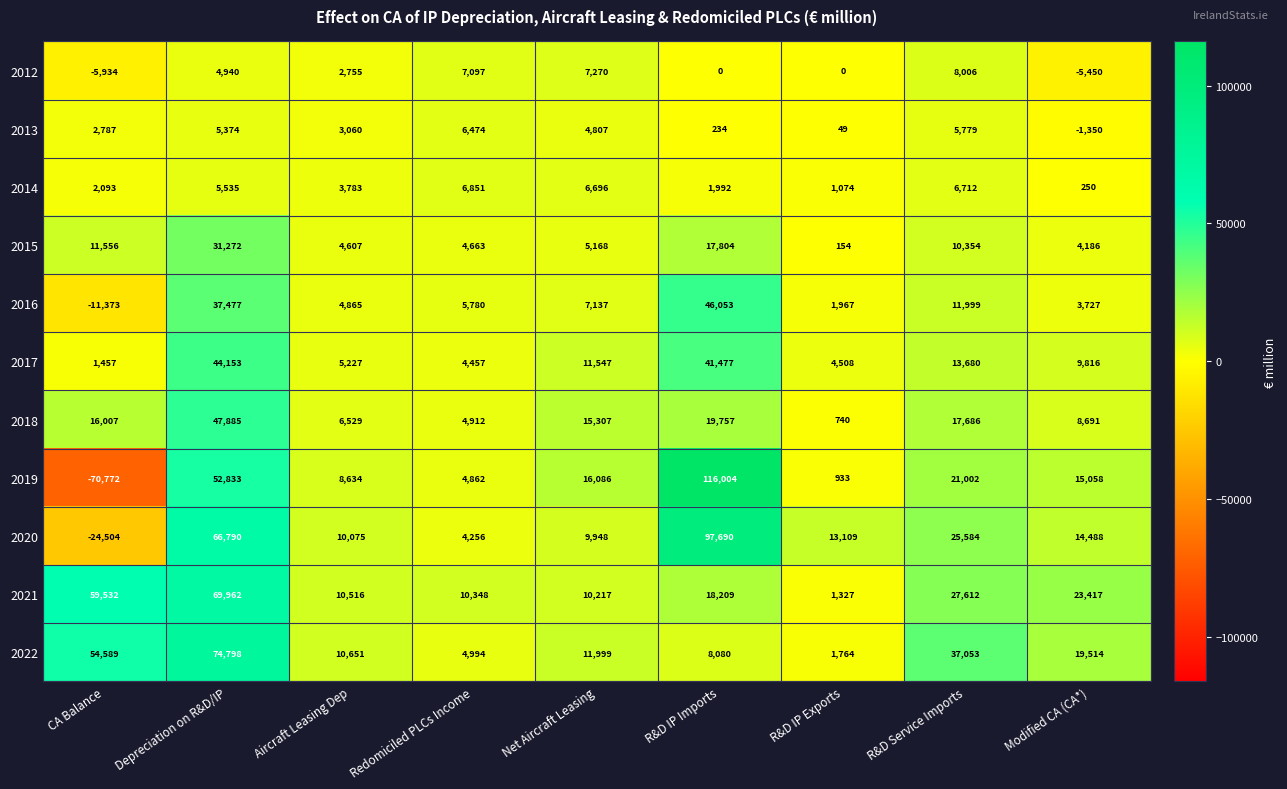

Which series has the largest total across all categories?

2021